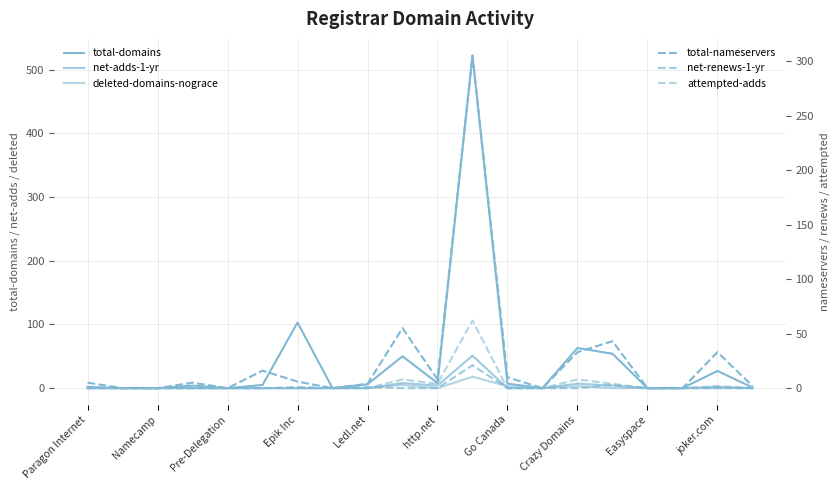

What is the average value of the total-nameservers series?

26